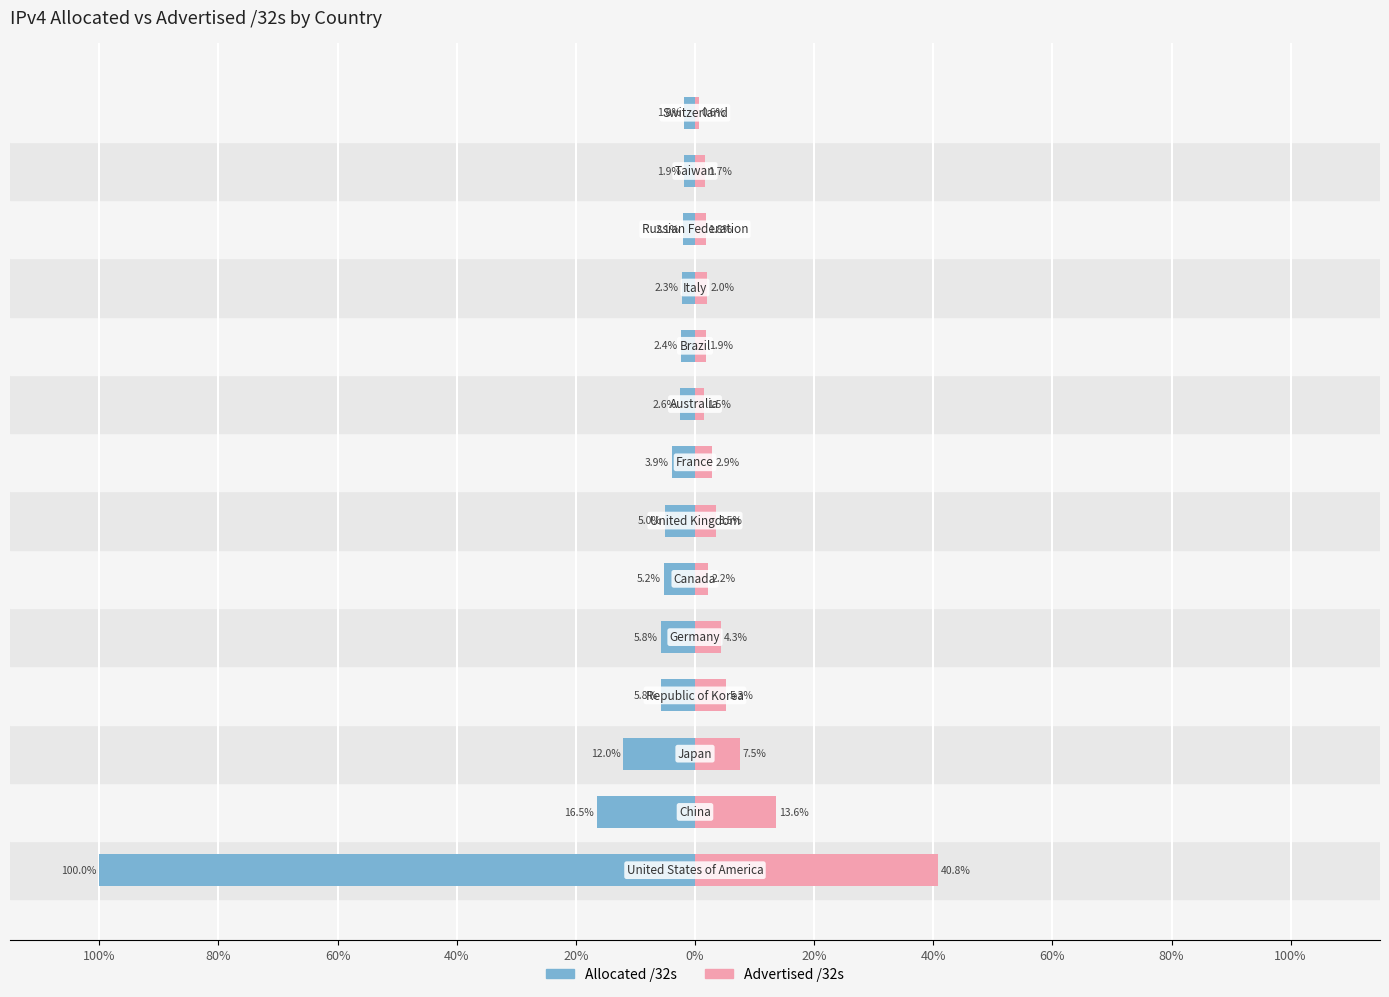

Reading left to right, transcribe all the data shown in this chart.

Allocated /32s: -100.0	-16.5	-12.0	-5.8	-5.8	-5.2	-5.0	-3.9	-2.6	-2.4	-2.3	-2.1	-1.9	-1.8
Advertised /32s: 40.8	13.6	7.5	5.3	4.3	2.2	3.5	2.9	1.5	1.9	2.0	1.8	1.7	0.6